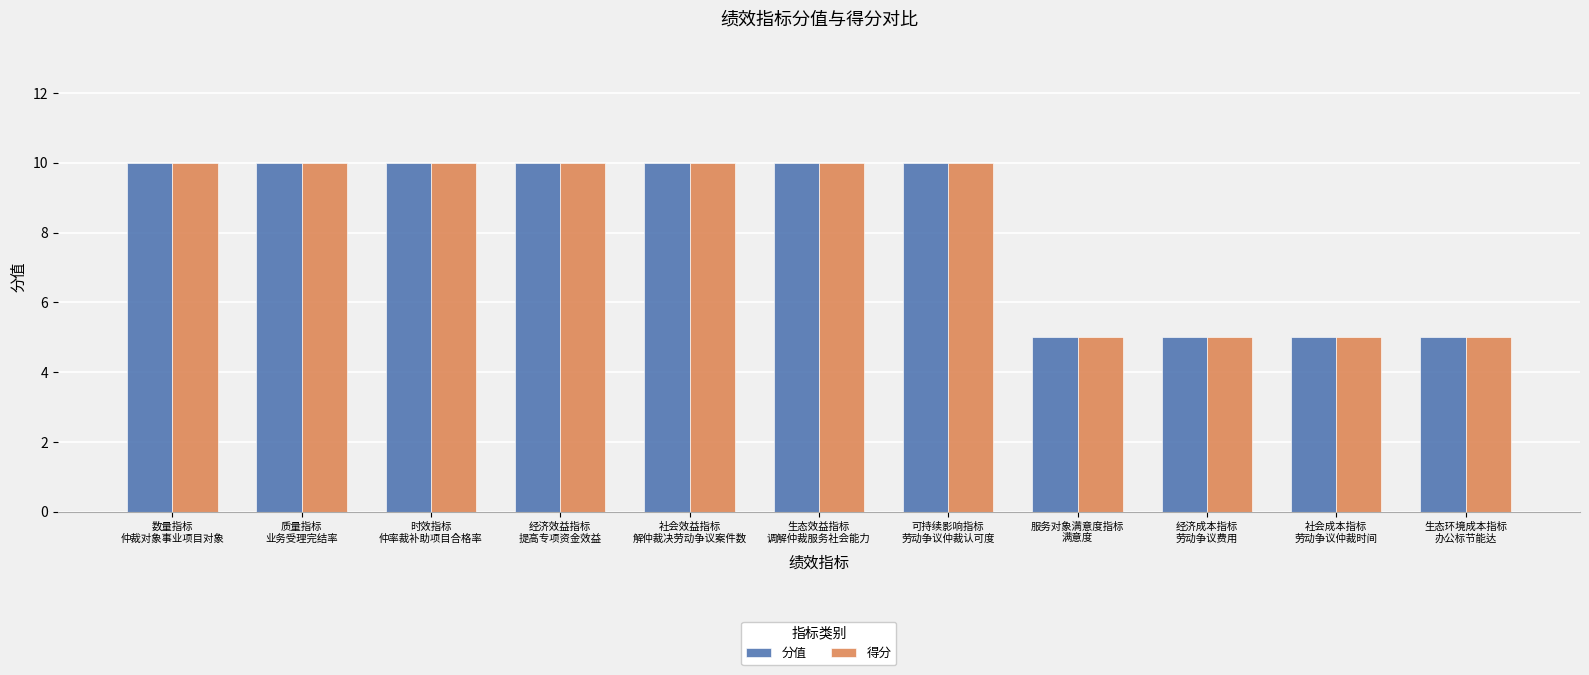

Reading right to left, transcribe all the data shown in this chart.

分值: 生态环境成本指标
办公标节能达=5	社会成本指标
劳动争议仲裁时间=5	经济成本指标
劳动争议费用=5	服务对象满意度指标
满意度=5	可持续影响指标
劳动争议仲裁认可度=10	生态效益指标
调解仲裁服务社会能力=10	社会效益指标
解仲裁决劳动争议案件数=10	经济效益指标
提高专项资金效益=10	时效指标
仲率裁补助项目合格率=10	质量指标
业务受理完结率=10	数量指标
仲裁对象事业项目对象=10
得分: 生态环境成本指标
办公标节能达=5	社会成本指标
劳动争议仲裁时间=5	经济成本指标
劳动争议费用=5	服务对象满意度指标
满意度=5	可持续影响指标
劳动争议仲裁认可度=10	生态效益指标
调解仲裁服务社会能力=10	社会效益指标
解仲裁决劳动争议案件数=10	经济效益指标
提高专项资金效益=10	时效指标
仲率裁补助项目合格率=10	质量指标
业务受理完结率=10	数量指标
仲裁对象事业项目对象=10